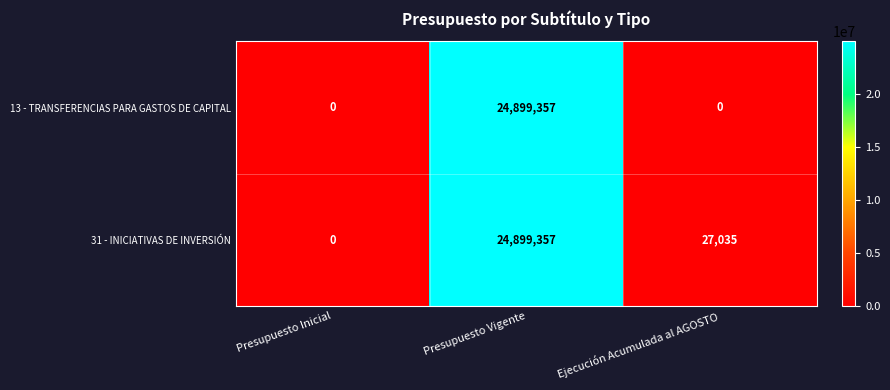

True or false: 31 - INICIATIVAS DE INVERSIÓN has a value of 27035 at Ejecución Acumulada al AGOSTO.

True